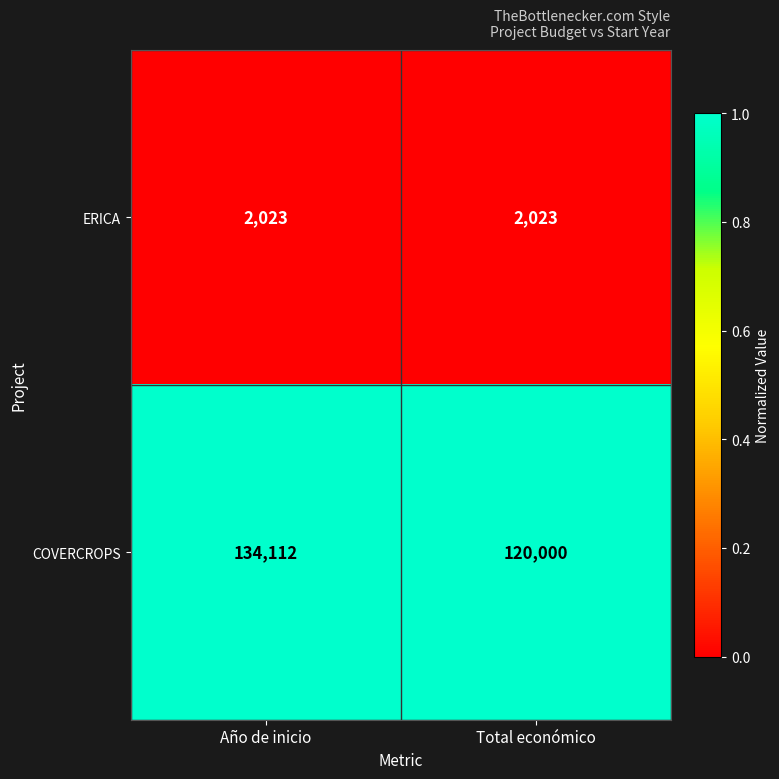

The COVERCROPS series shows 171995 at Total económico. True or false?

False